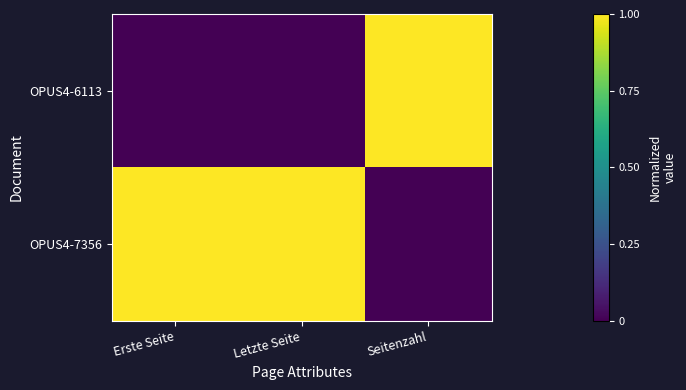

Reading left to right, what are all the values shown in this chart?

OPUS4-6113: Erste Seite=0	Letzte Seite=0	Seitenzahl=1
OPUS4-7356: Erste Seite=1	Letzte Seite=1	Seitenzahl=0